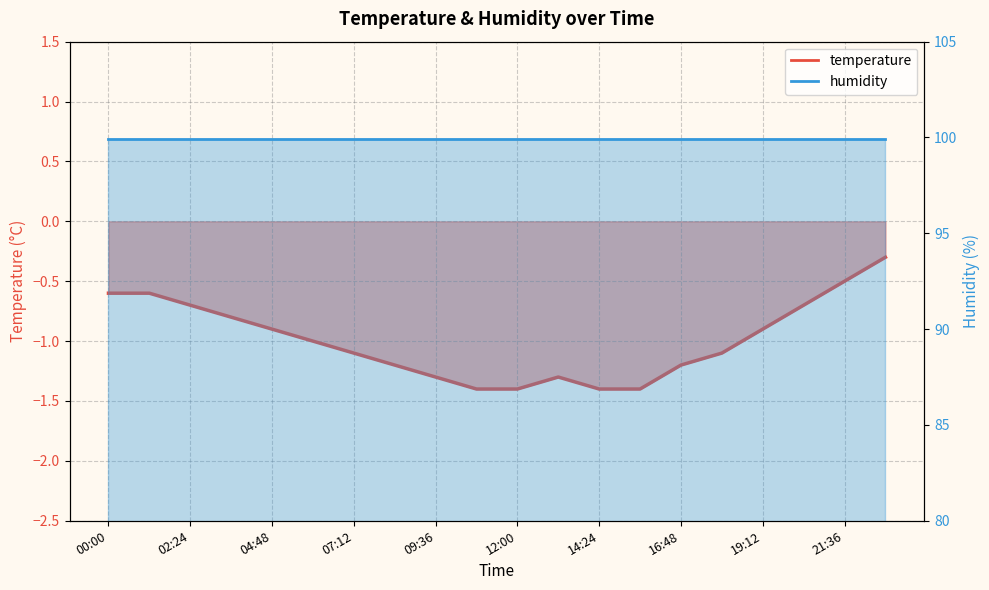

Rank the categories by value from highest to lowest.

22:48, 21:36, 00:00, 01:12, 02:24, 20:24, 03:36, 04:48, 19:12, 06:00, 07:12, 18:00, 08:24, 16:48, 09:36, 13:12, 10:48, 12:00, 14:24, 15:36